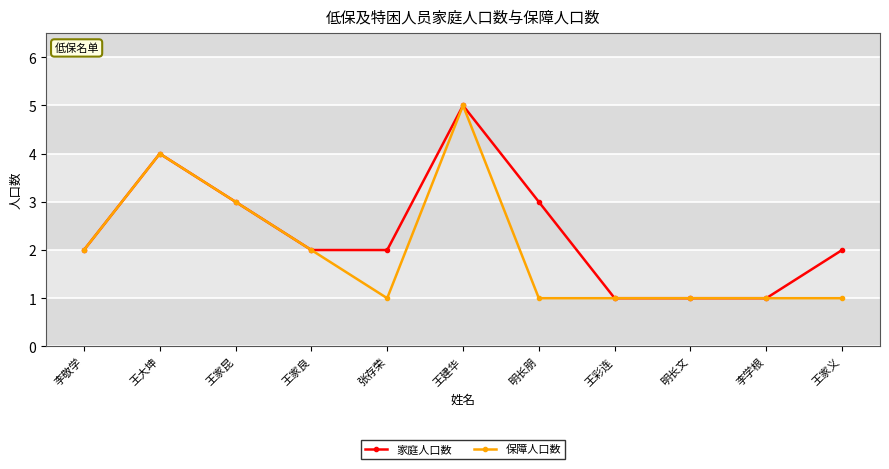

What is the approximate value of 家庭人口数 at 王家昆?

3